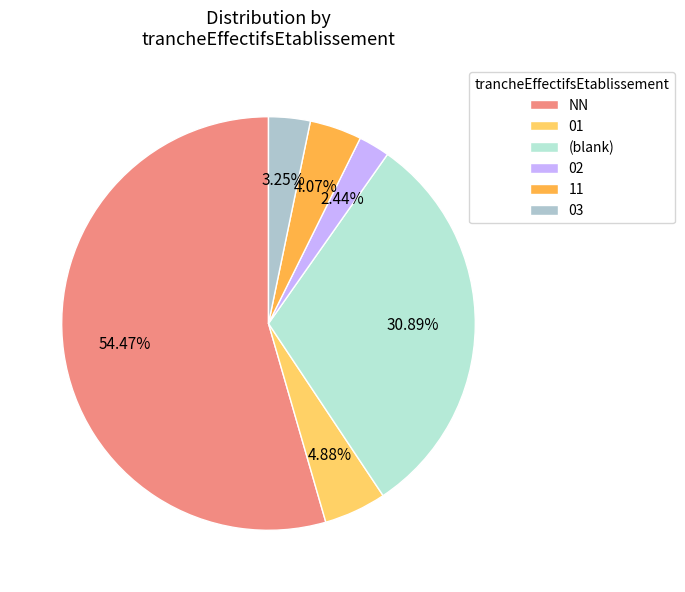

Is it true that 11 is 11% of the pie?

False